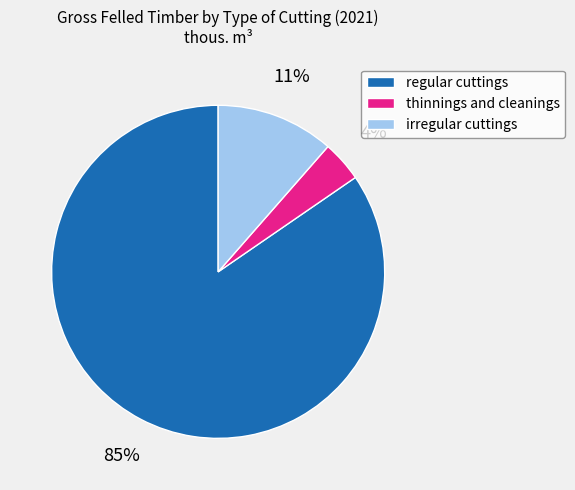

What is the smallest slice in the pie chart?

thinnings and cleanings